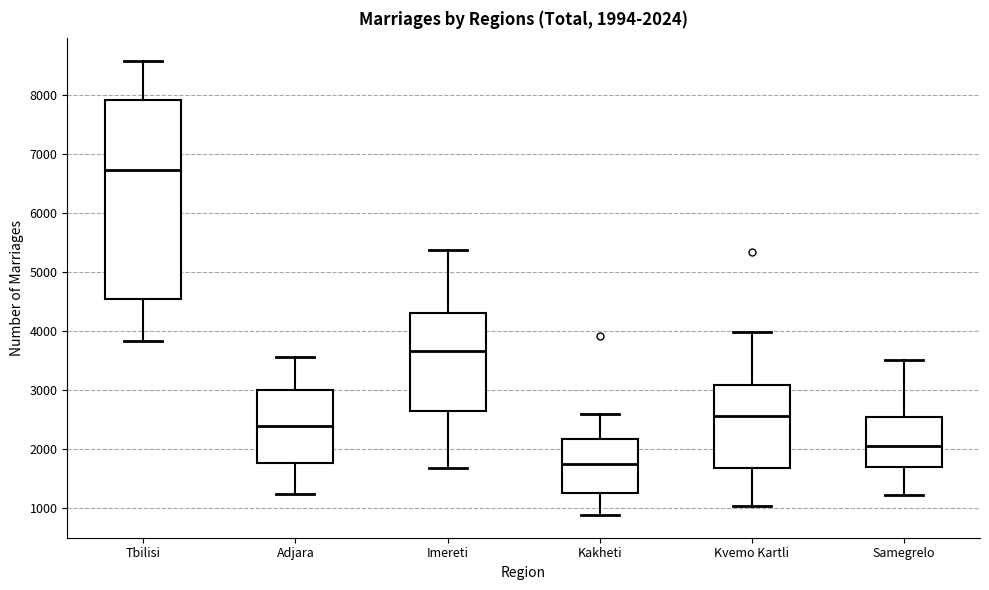

Which box is the tallest, from its lower edge to its upper edge?

Tbilisi